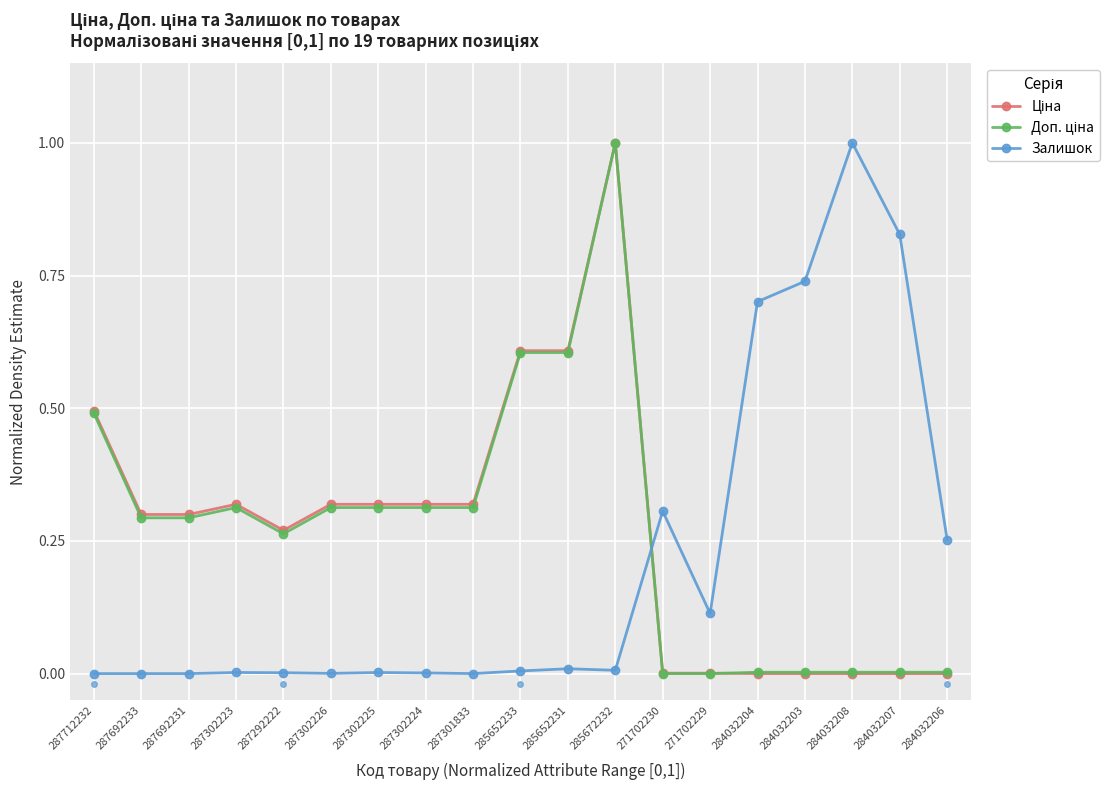

What is the greatest value displayed?

1.0